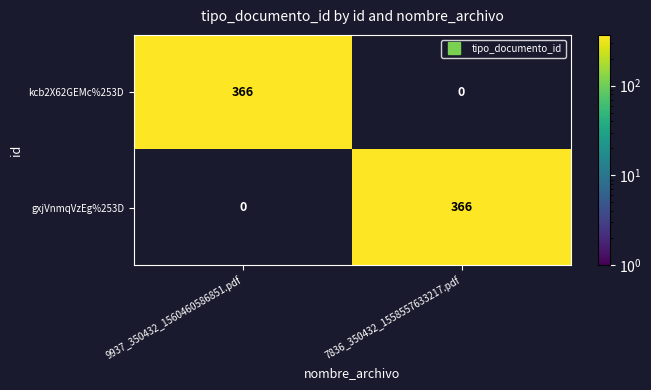

What is the maximum value shown in the chart?

366